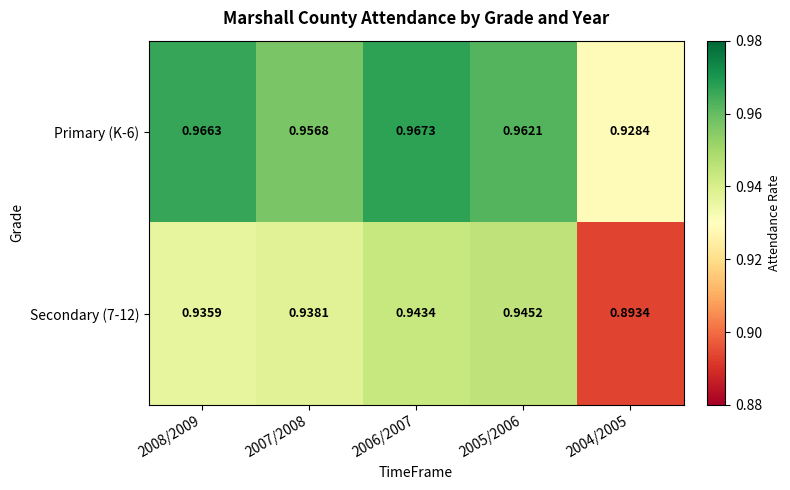

At which category is the sum across all series the highest?

2006/2007